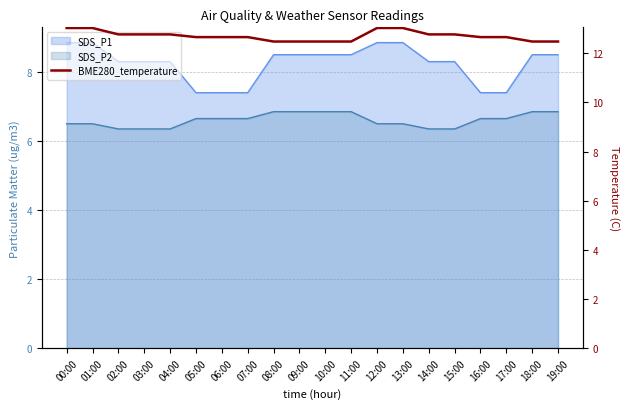

What is the change in value from 08:00 to 12:00?

+0.5